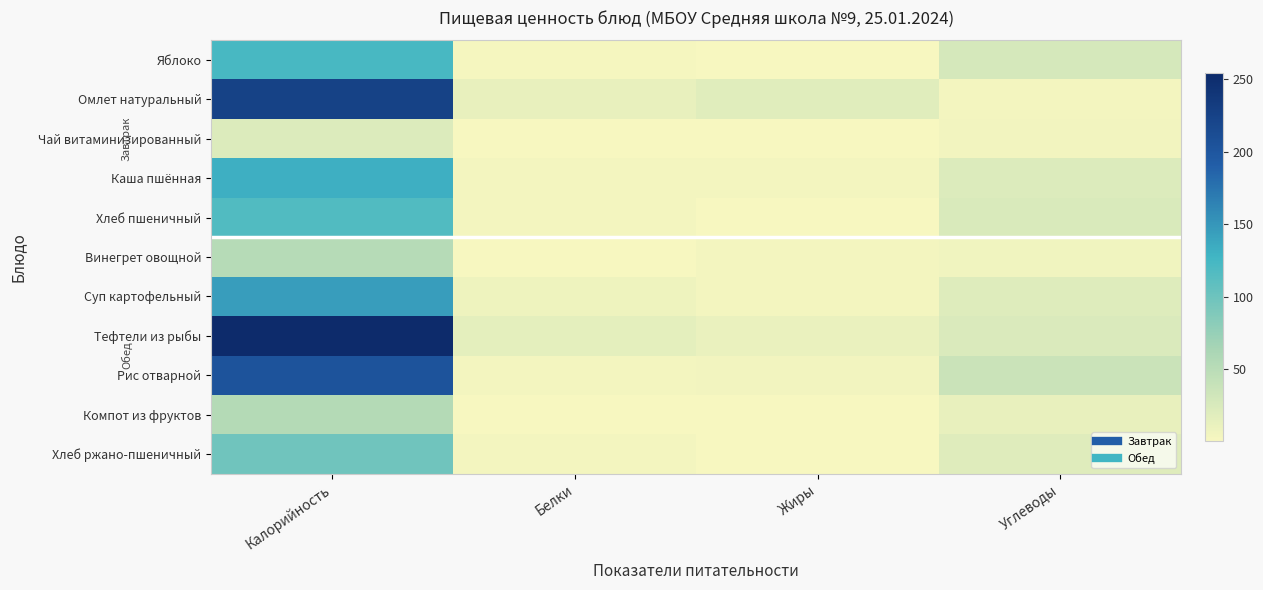

At how many categories does at least one series exceed 150?

1